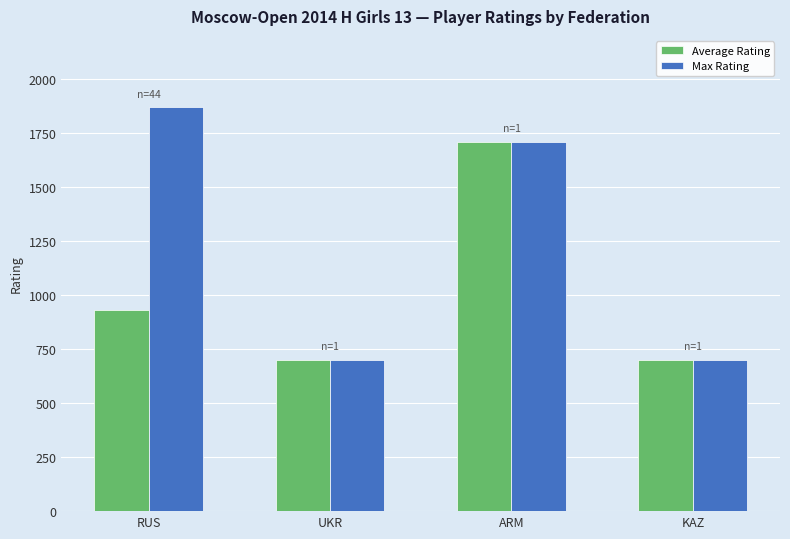

What is the total value across all series at RUS?

2801